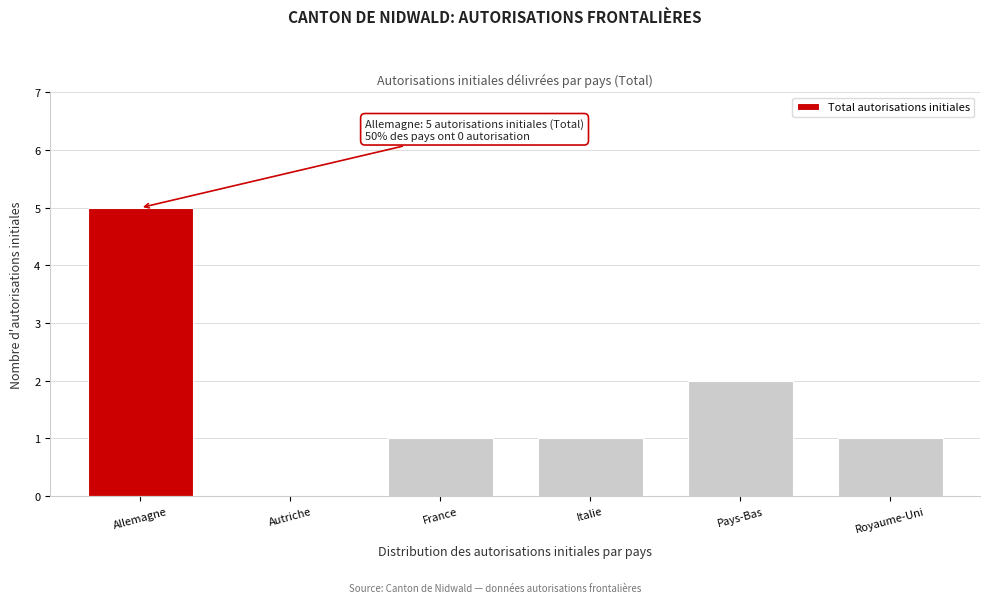

Reading left to right, extract all data points from this chart.

Allemagne=5	Autriche=0	France=1	Italie=1	Pays-Bas=2	Royaume-Uni=1